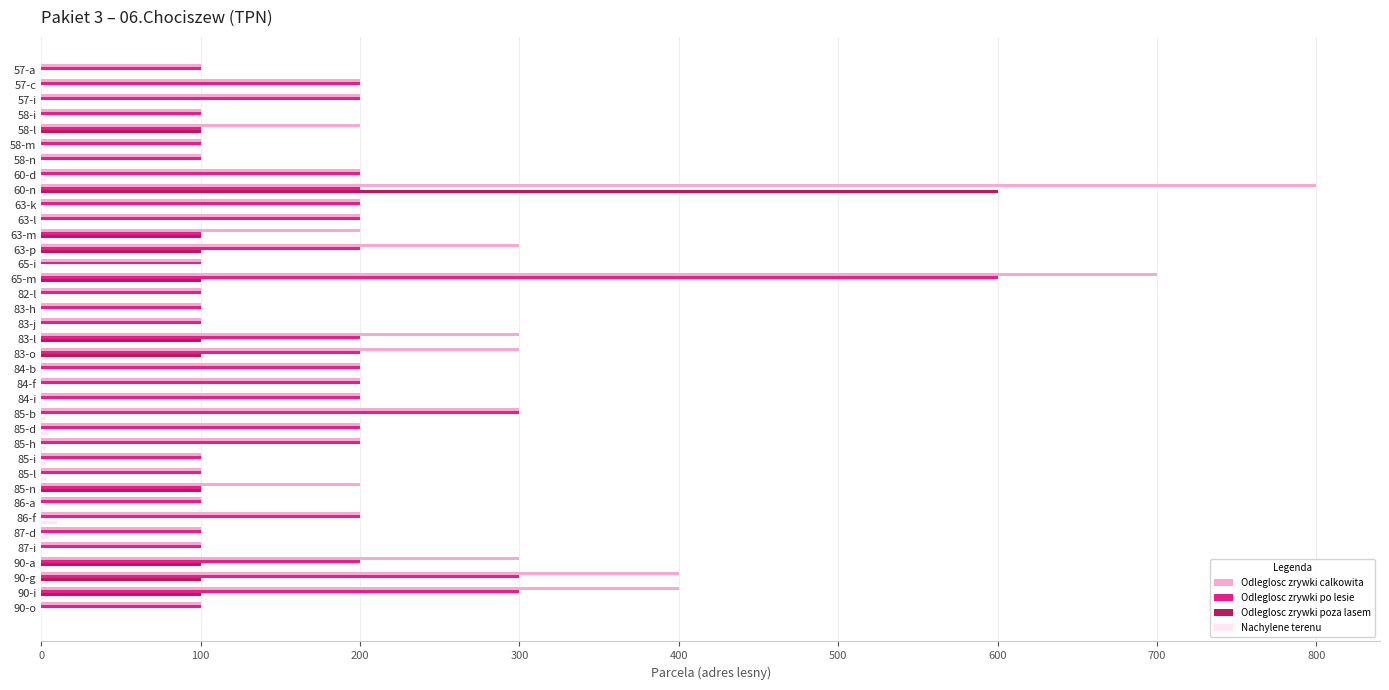

Which series has the widest spread of values?

Odleglosc zrywki calkowita